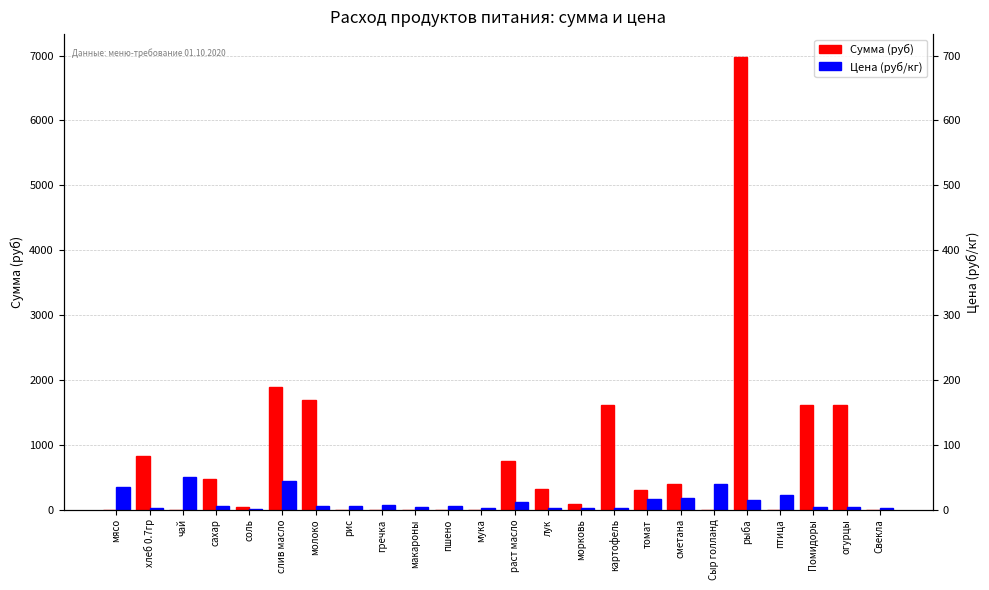

What is the total value across all series at чай?

500.0